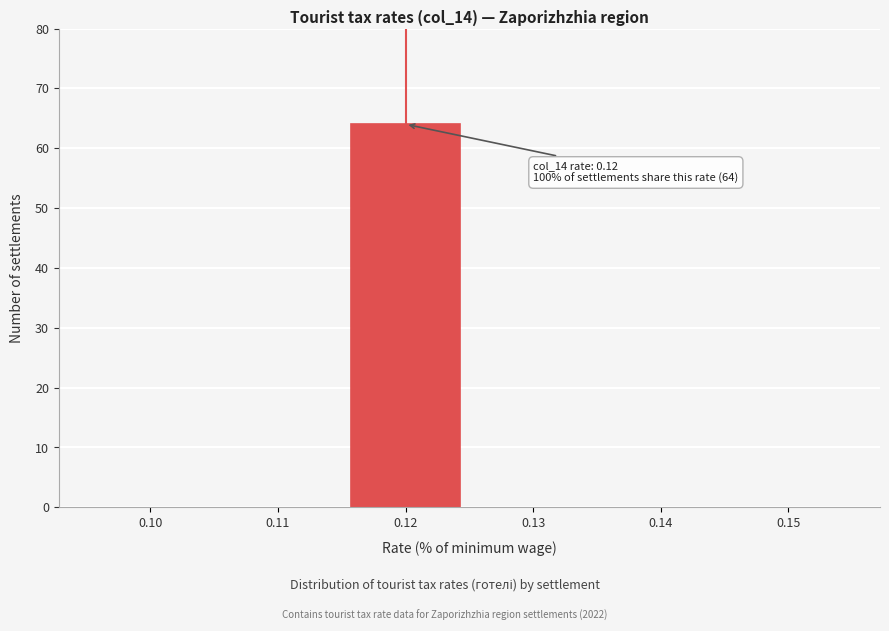

Reading left to right, extract all data points from this chart.

0.10=0	0.11=0	0.12=64	0.13=0	0.14=0	0.15=0